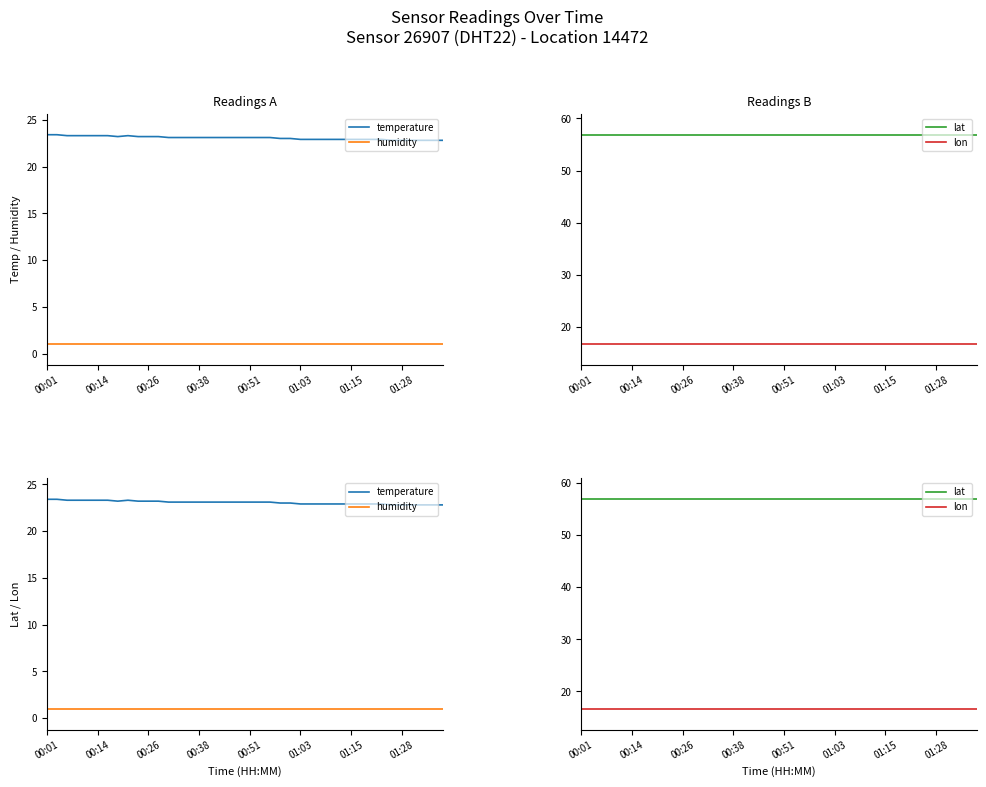

Between 25 and 39, which series saw the biggest shift?

temperature